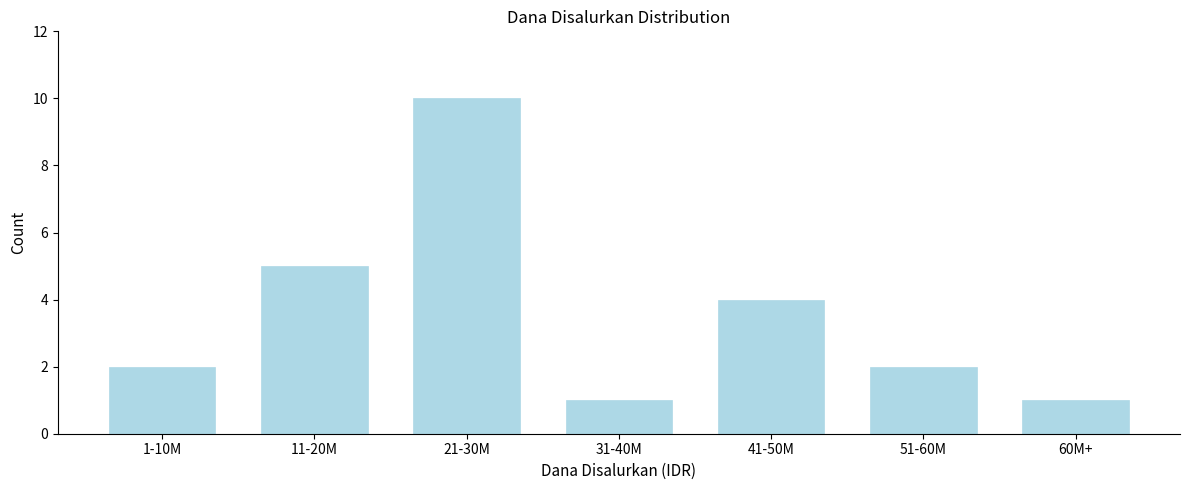

Reading left to right, extract all data points from this chart.

2	5	10	1	4	2	1